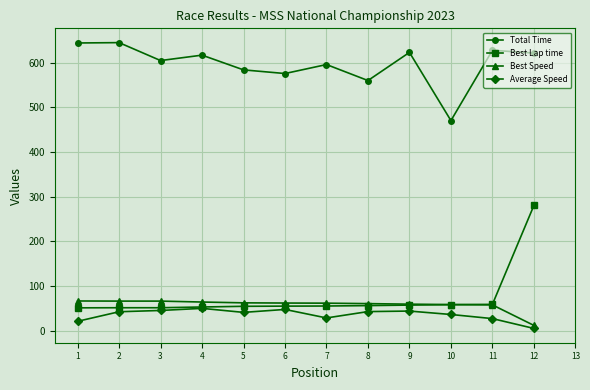

List the series in order of their peak value, highest first.

Total Time, Best Lap time, Best Speed, Average Speed